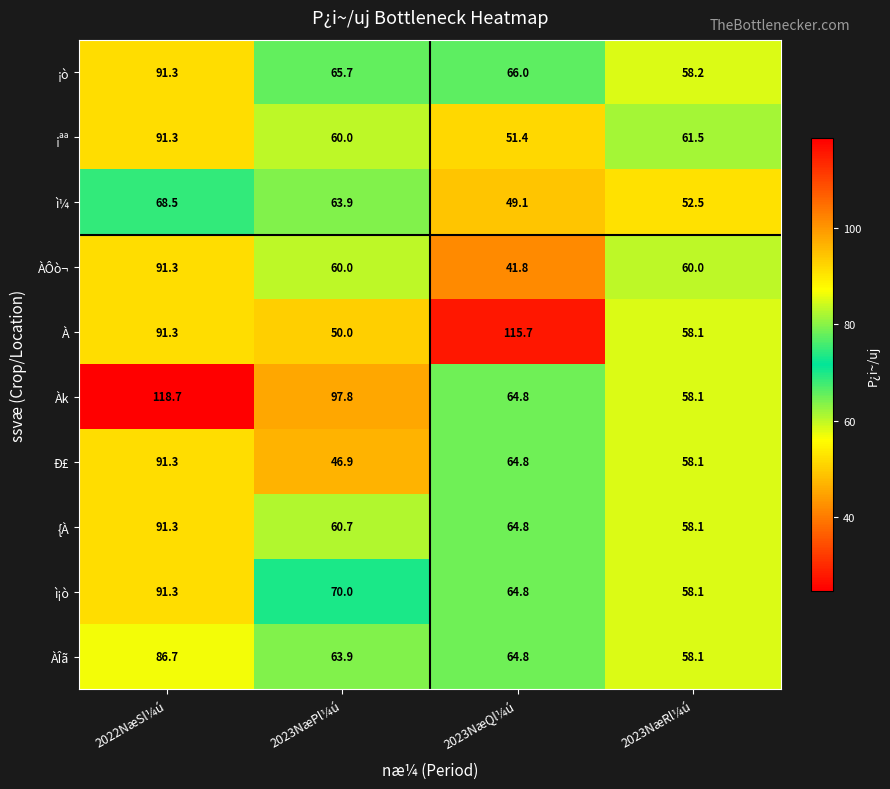

What is the difference between the second highest and second lowest values in the Àk series?

33.0